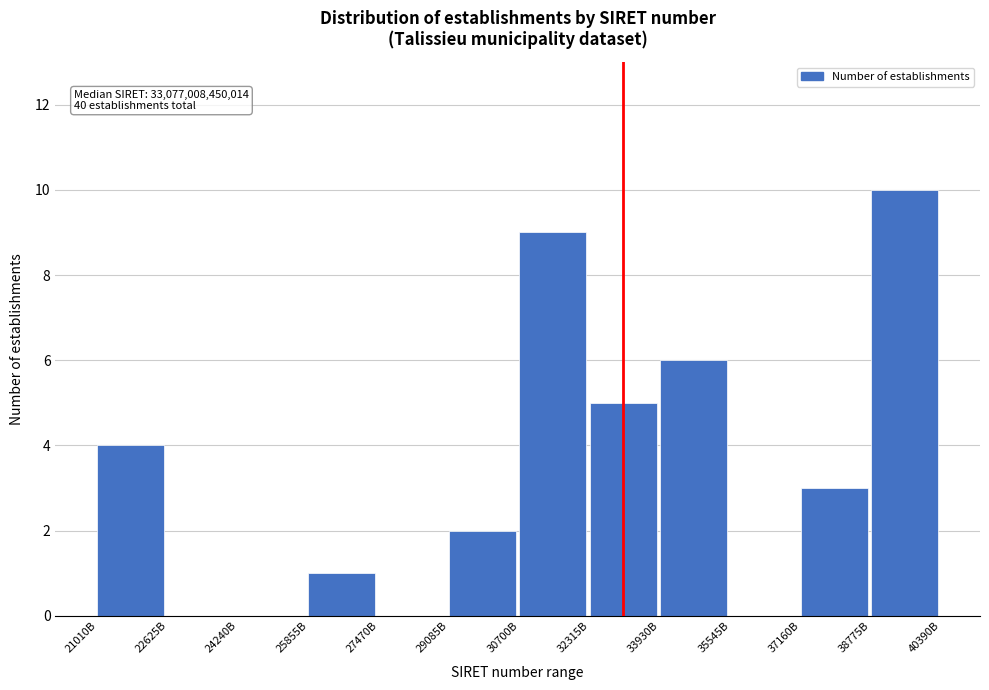

Reading right to left, extract all data points from this chart.

38775B=10	37160B=3	35545B=0	33930B=6	32315B=5	30700B=9	29085B=2	27470B=0	25855B=1	24240B=0	22625B=0	21010B=4